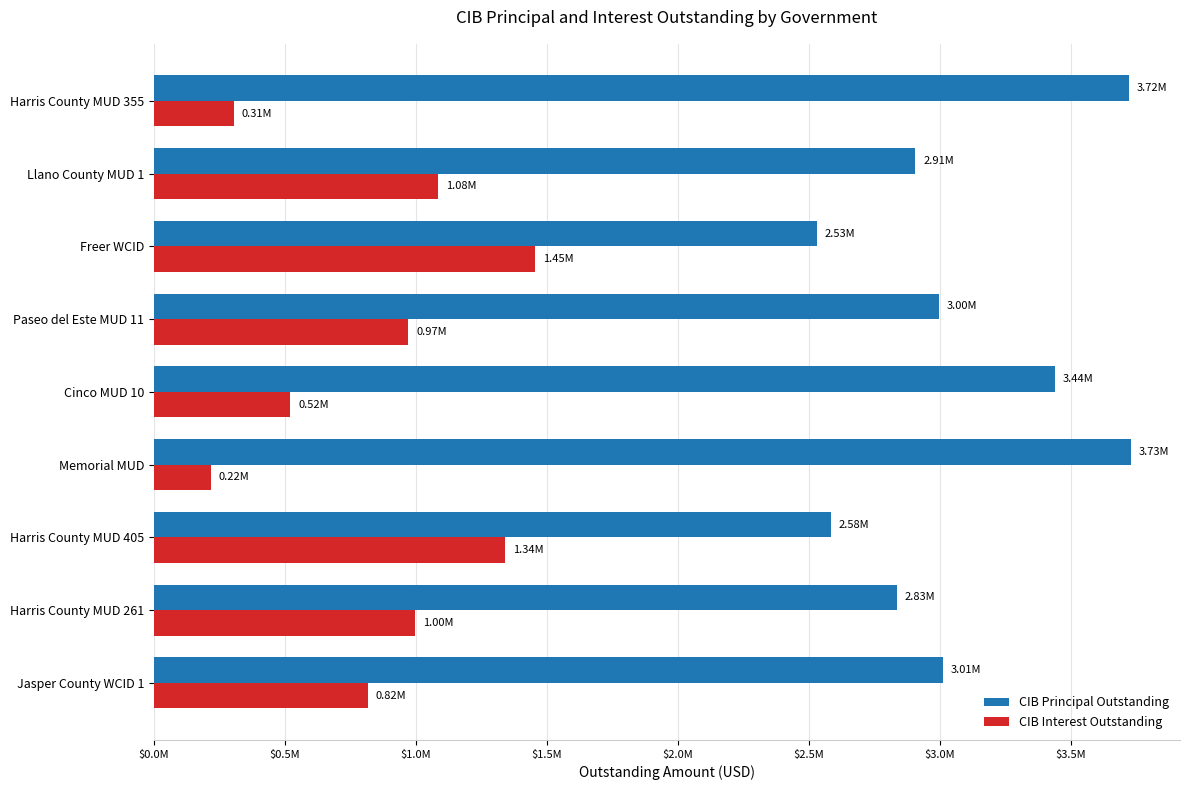

What are all the series names shown in the legend?

CIB Principal Outstanding, CIB Interest Outstanding